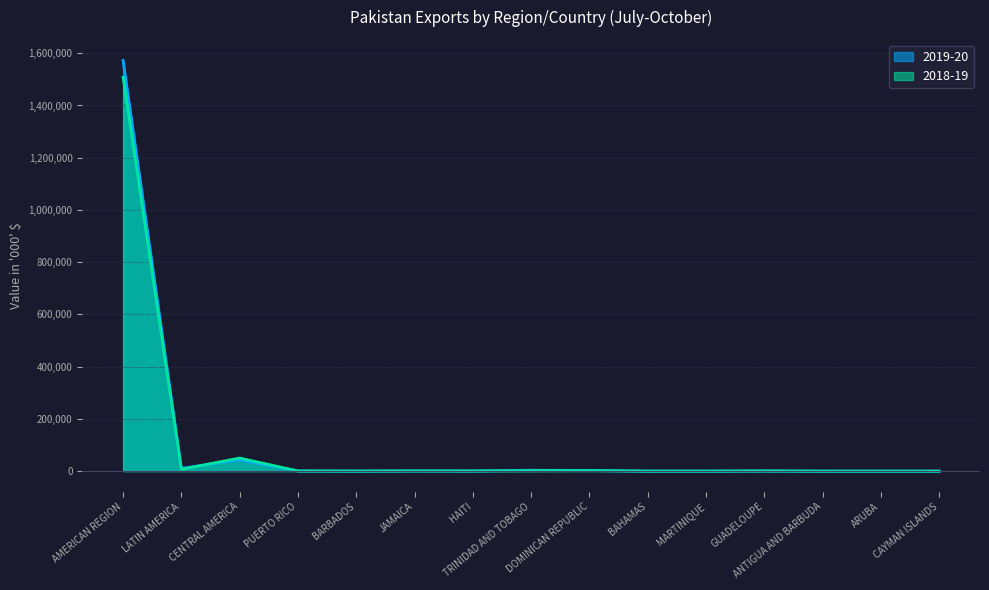

True or false: 2019-20 has more than 1 points higher than both neighbors.

True